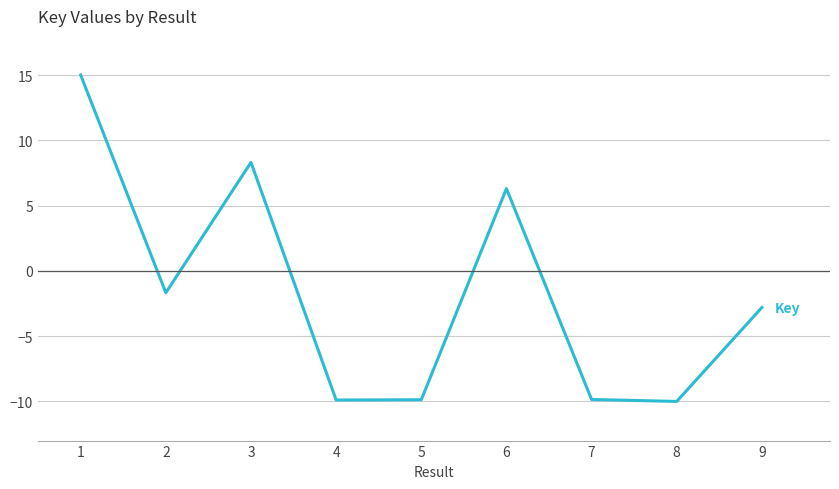

Where is the first local minimum?

2